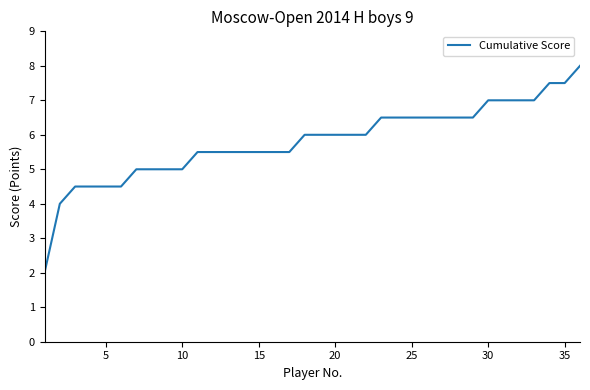

What is the difference between the maximum and minimum values?

6.0